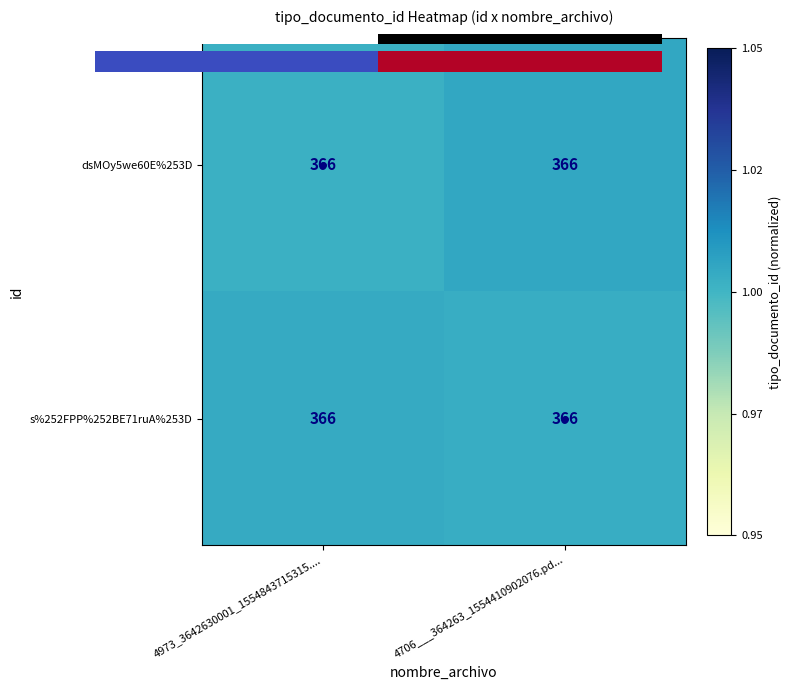

Which series has the largest total across all categories?

s%252FPP%252BE71ruA%253D